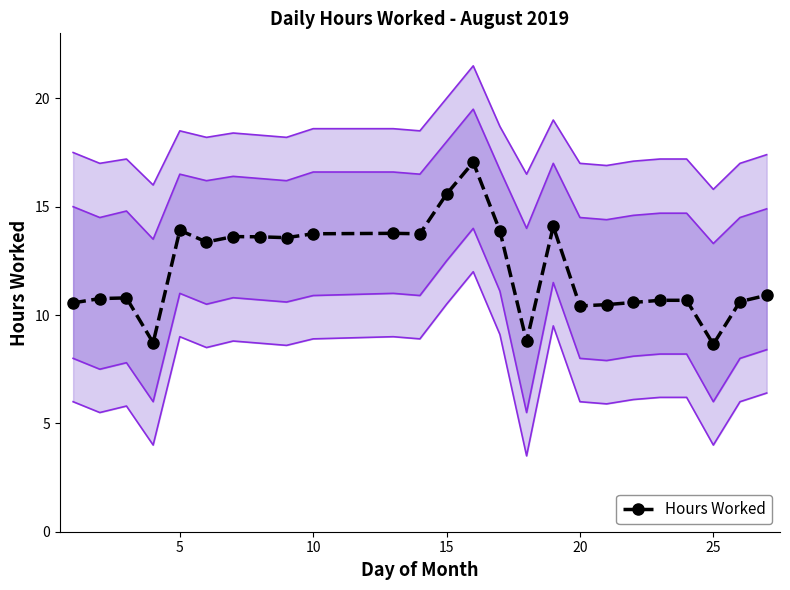

What is the highest value of the Hours Worked series?

17.1